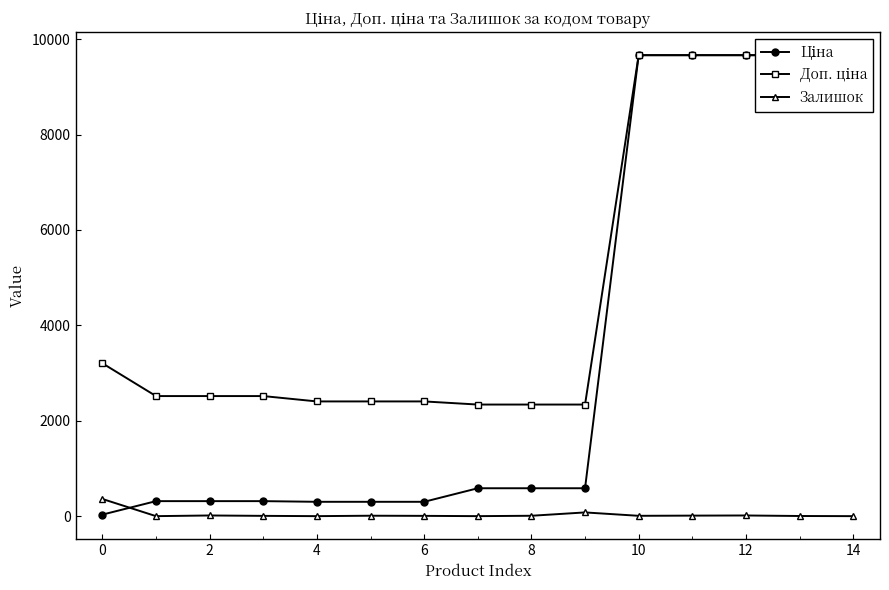

Which label corresponds to the largest value in the chart?

10